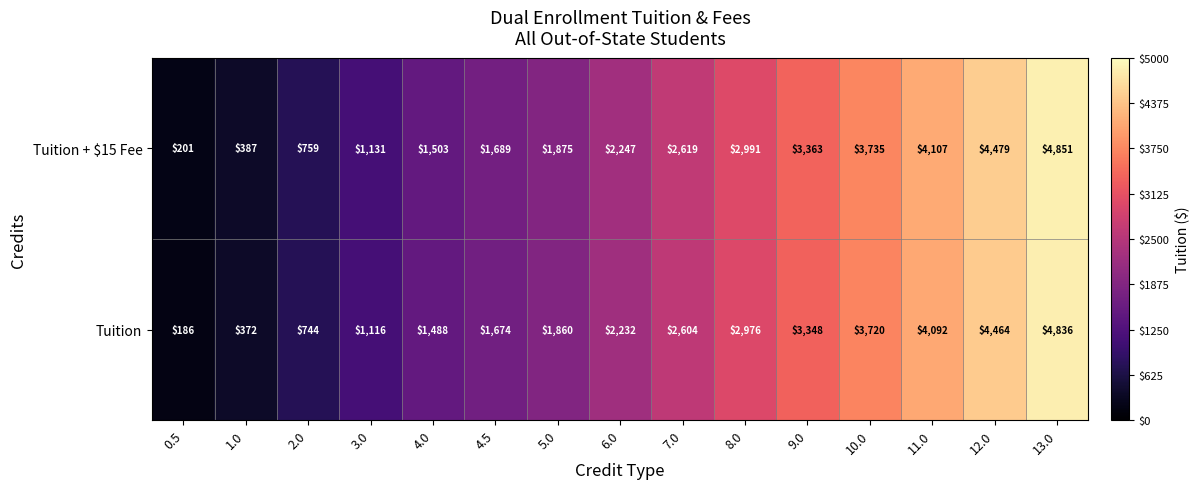

Reading left to right, extract all data points from this chart.

Tuition + $15 Fee: 201	387	759	1131	1503	1689	1875	2247	2619	2991	3363	3735	4107	4479	4851
Tuition: 186	372	744	1116	1488	1674	1860	2232	2604	2976	3348	3720	4092	4464	4836